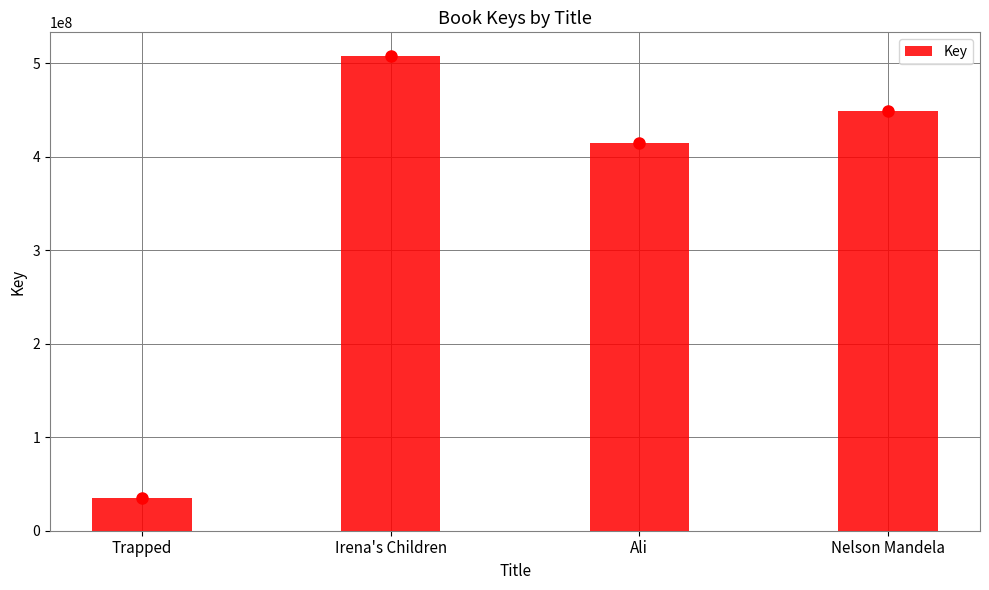

Where is the data nearest to the value 271202865?

Ali